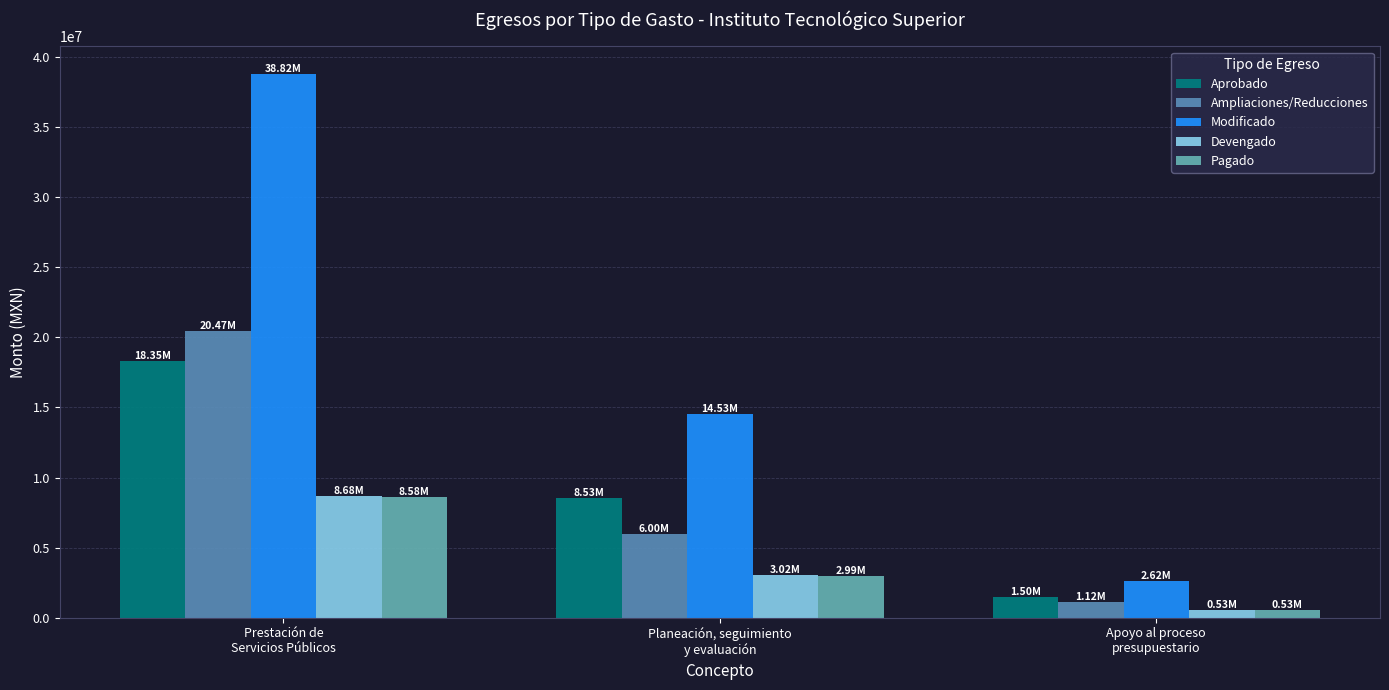

Are the bars grouped side by side (vs. stacked)?

Yes